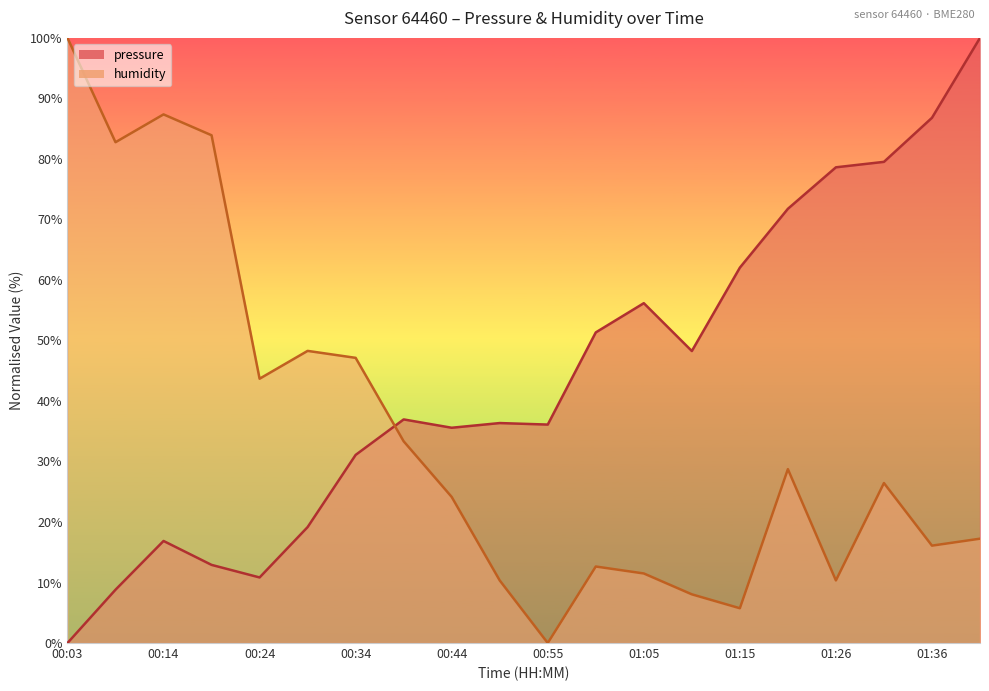

What is the total value across all series at 01:36?

102.9